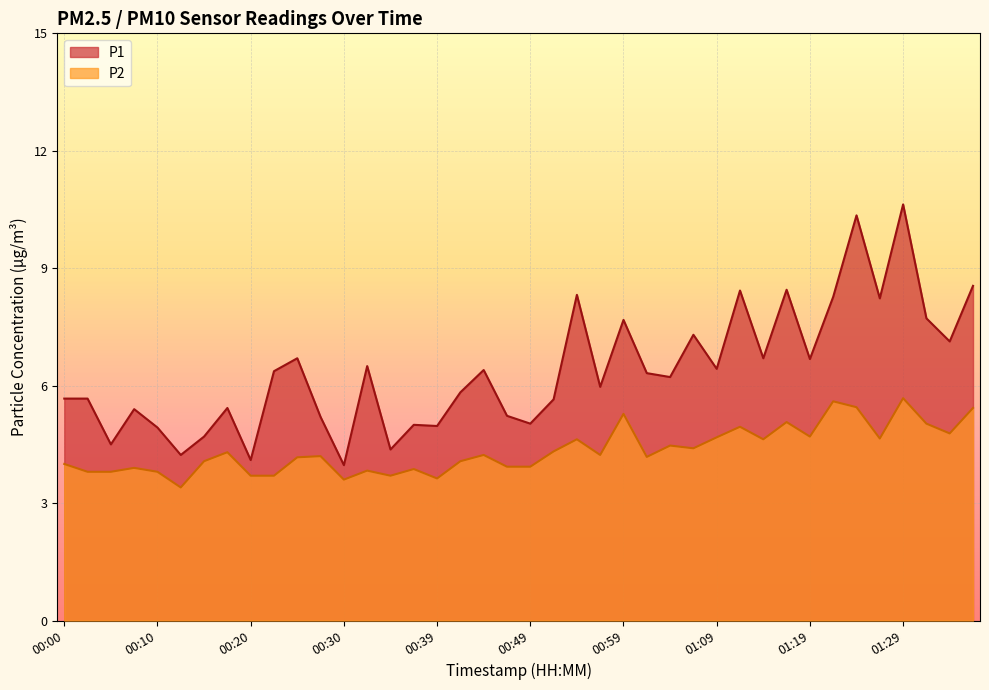

Does the chart display data point markers on the line(s)?

No